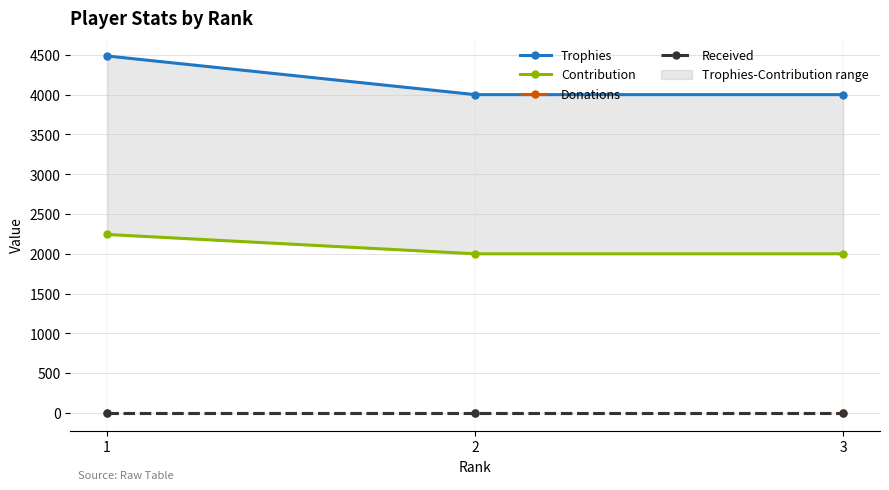

Reading left to right, list all the values displayed in this chart.

Trophies: 4487	4001	4001
Contribution: 2243	2000	2000
Donations: 0	0	0
Received: 0	0	0